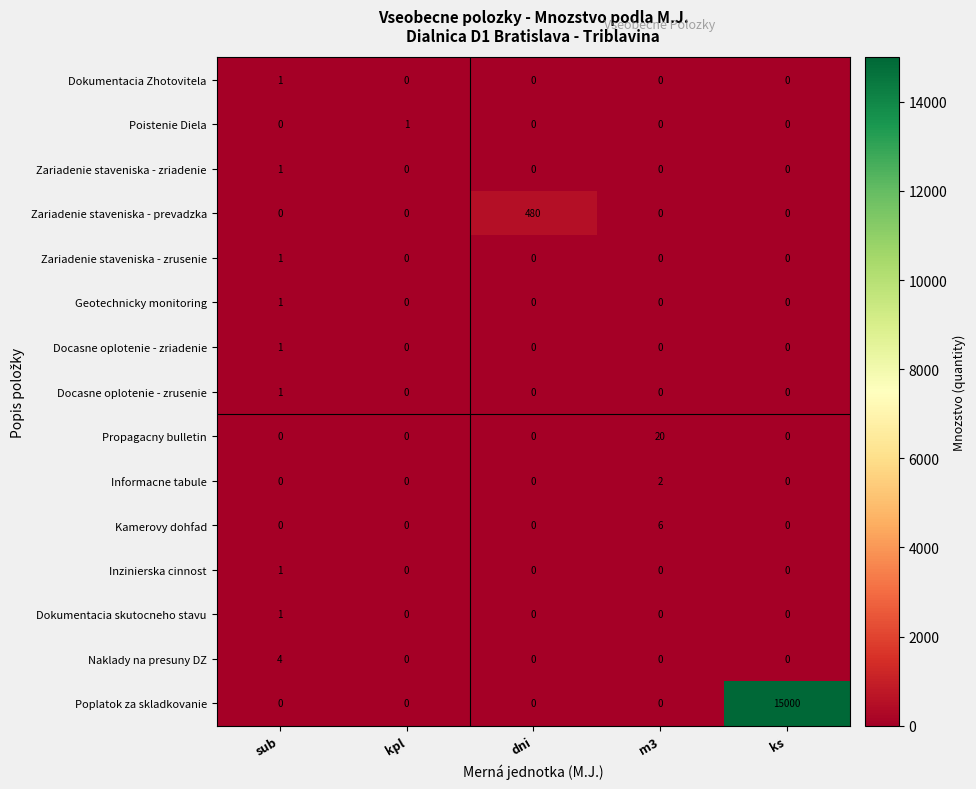

Which series has the largest total across all categories?

Poplatok za skladkovanie